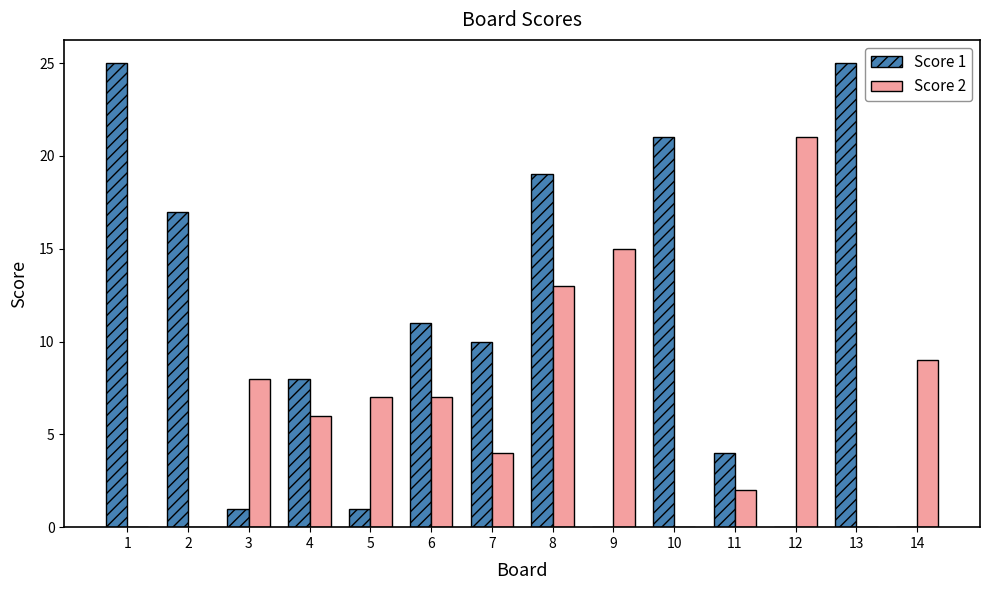

Between 2 and 14, which series saw the biggest shift?

Score 1